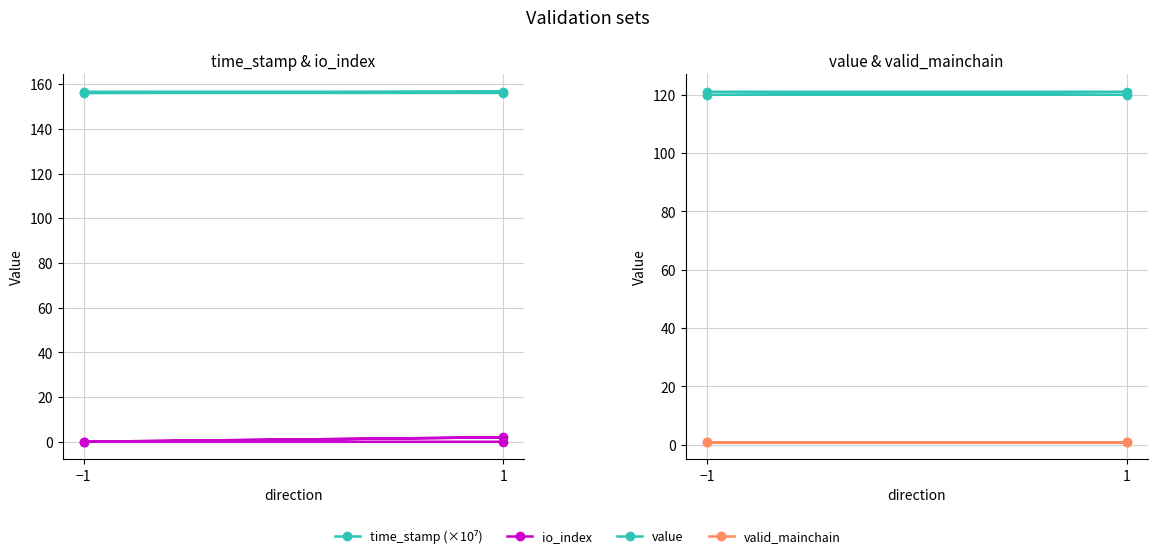

At how many categories does at least one series exceed 52?

4